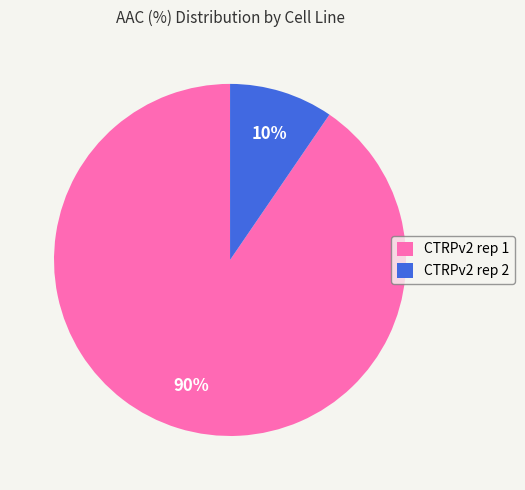

Combined, do CTRPv2 rep 2 and CTRPv2 rep 1 account for over 50%?

Yes